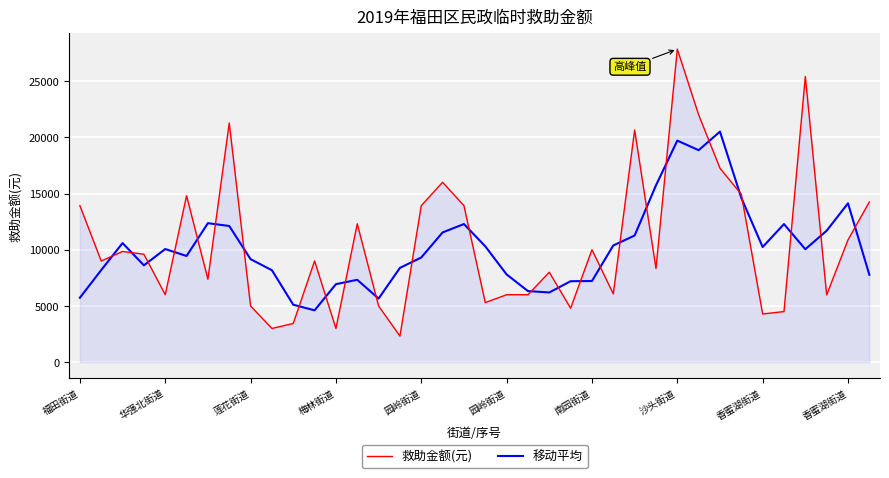

Rank the series by their average value, from highest to lowest.

救助金额(元), 移动平均